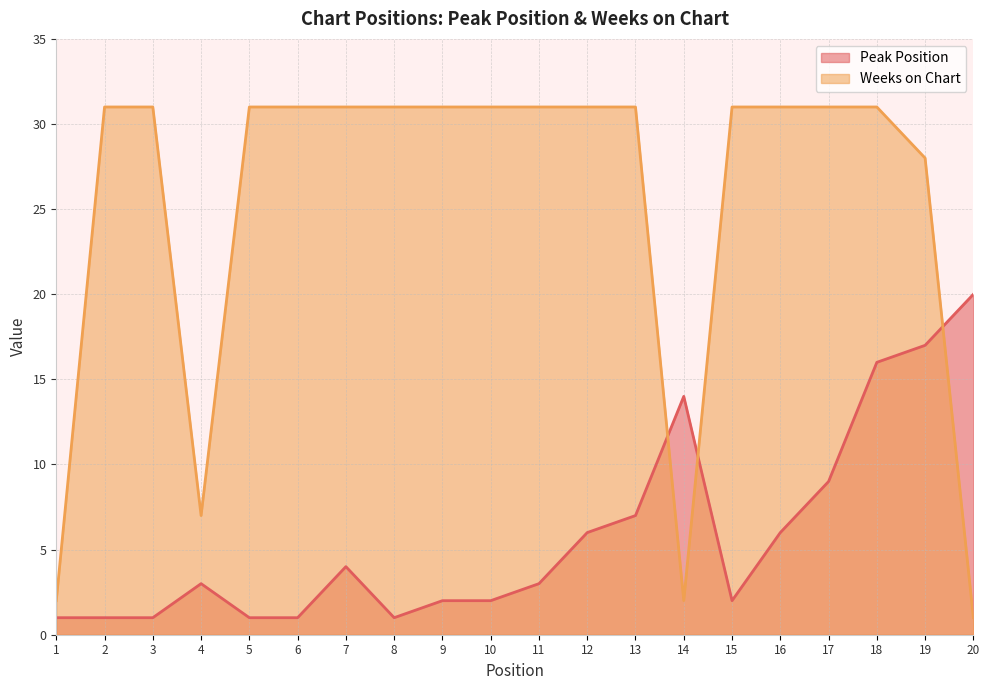

At which category does the chart reach its peak across all series?

2